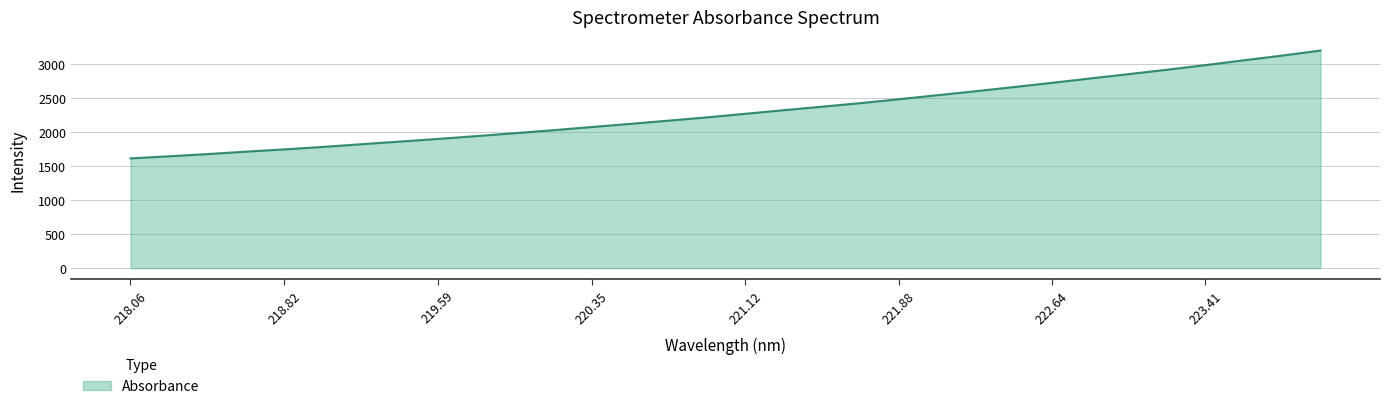

What is the maximum value shown in the chart?

3192.8